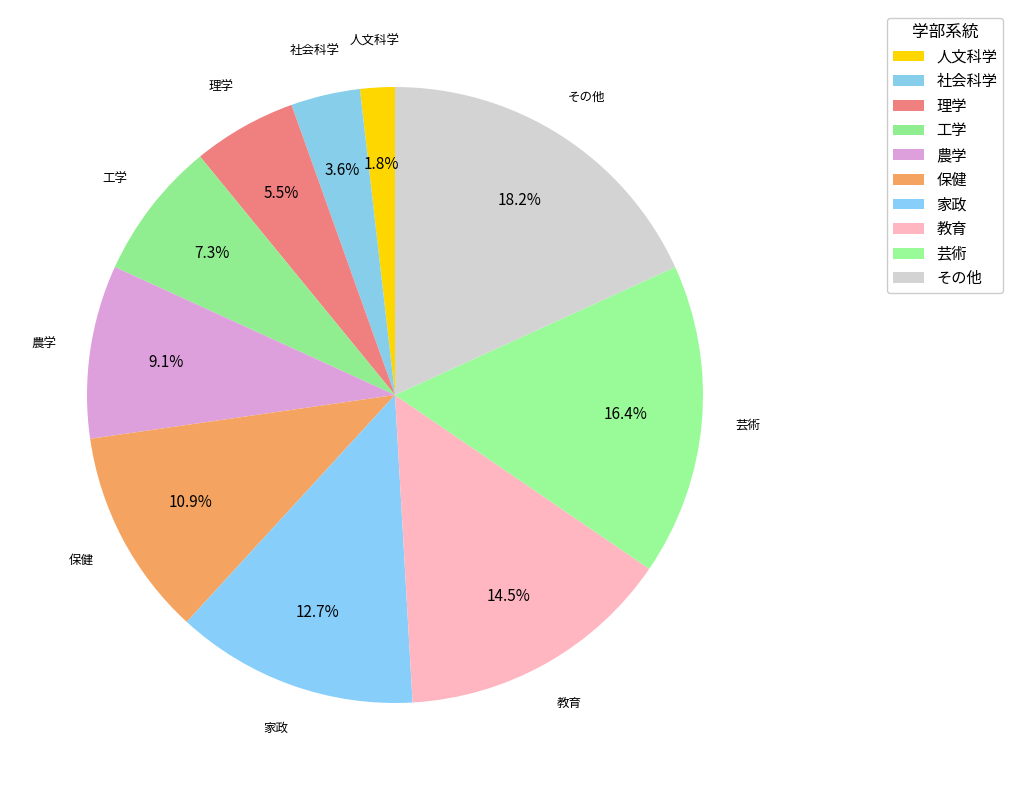

Count the number of slices in the pie.

10